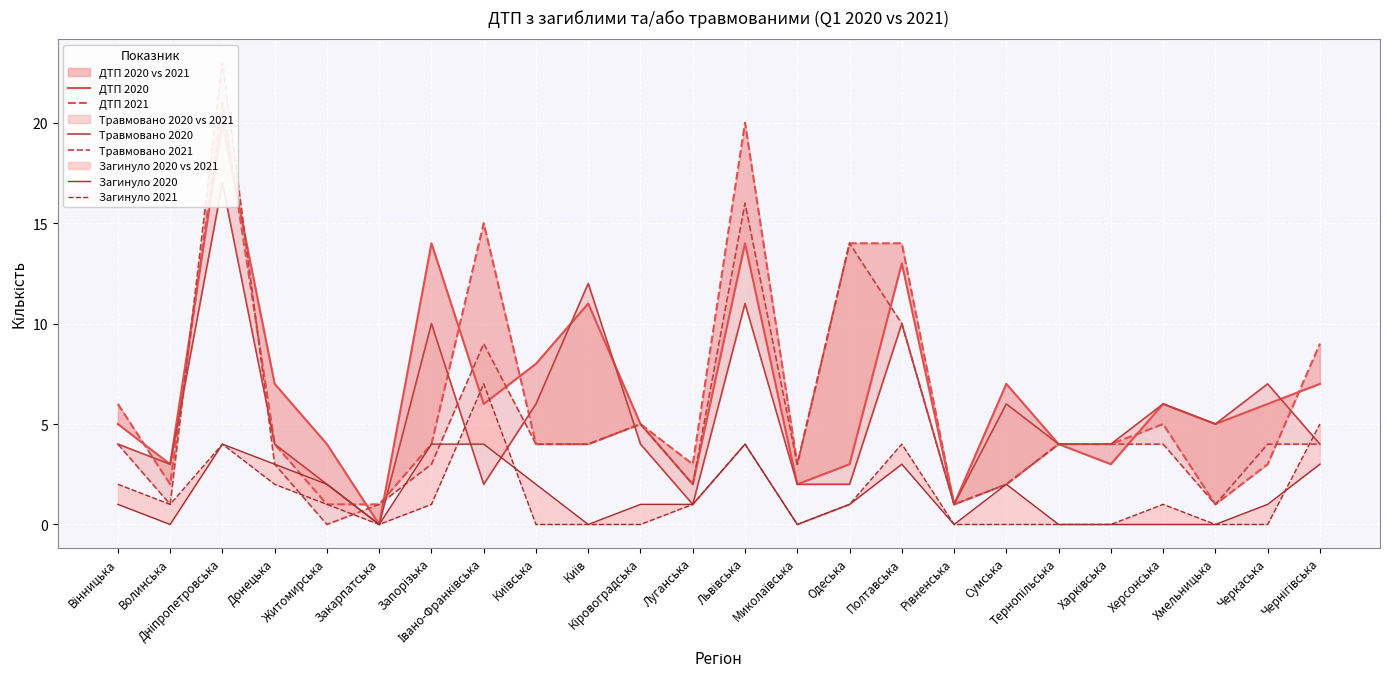

At which label is Травмовано 2020 closest to 8?

Черкаська